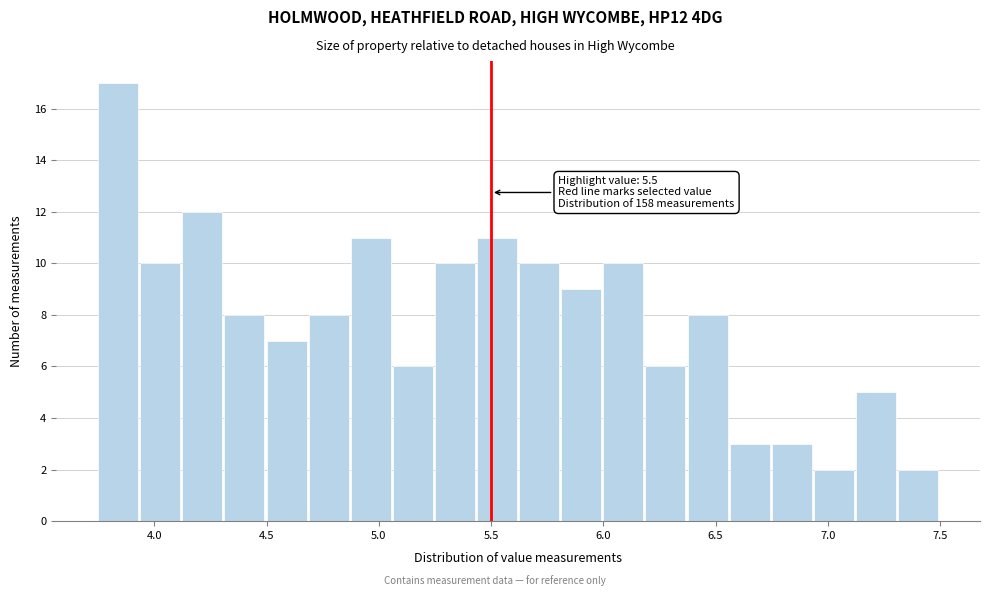

Around what value on the x-axis is the tallest bar? Give the approximate position of its centre, as read against the axis.

3.85